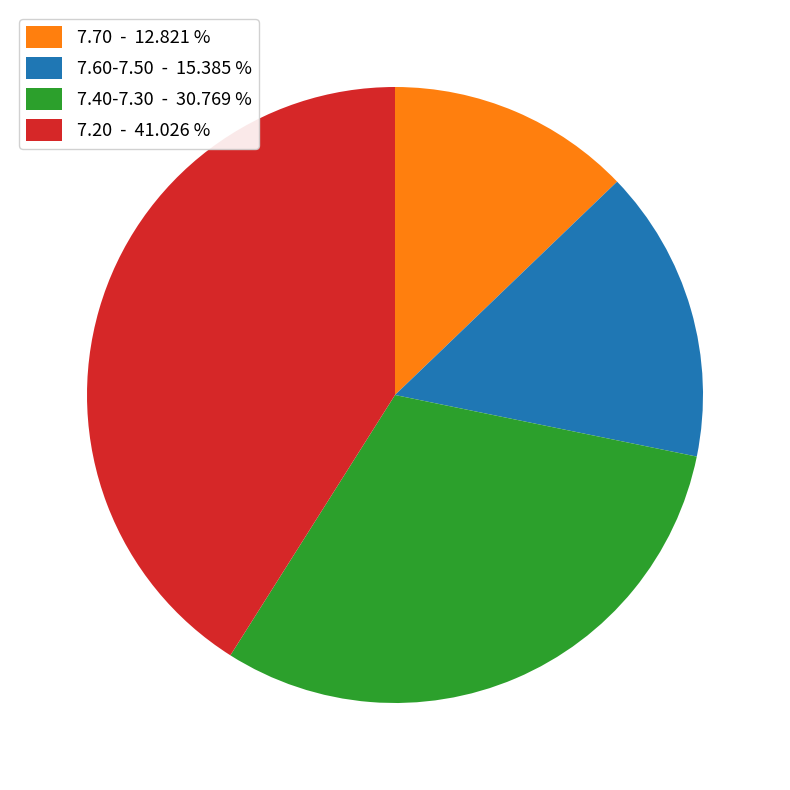

Which slice is the largest?

7.20 - 41.026 %